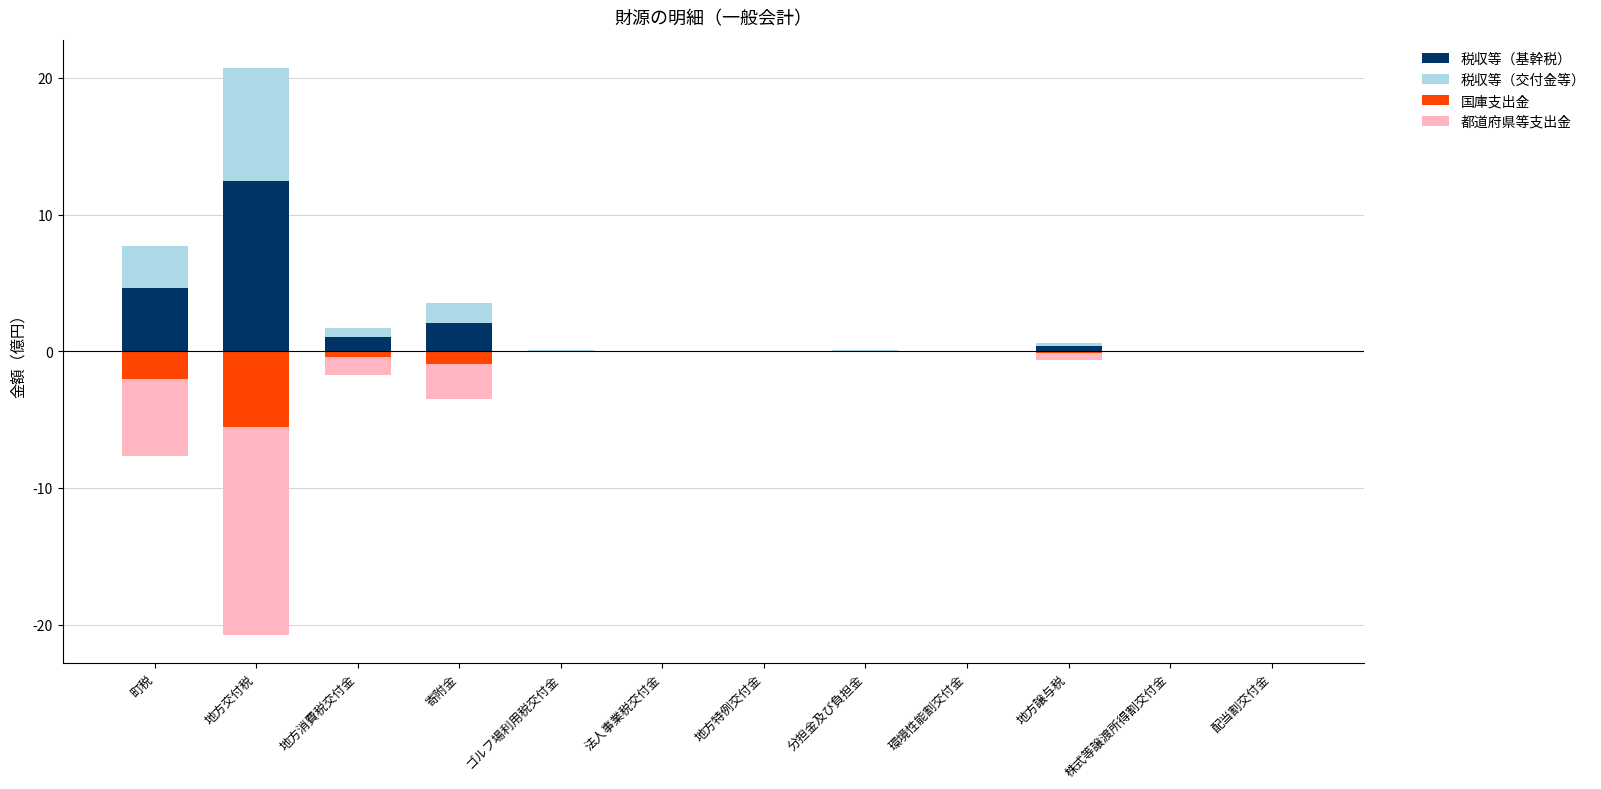

Rank the series at 地方特例交付金 from highest to lowest value.

税収等（基幹税）, 税収等（交付金等）, 国庫支出金, 都道府県等支出金